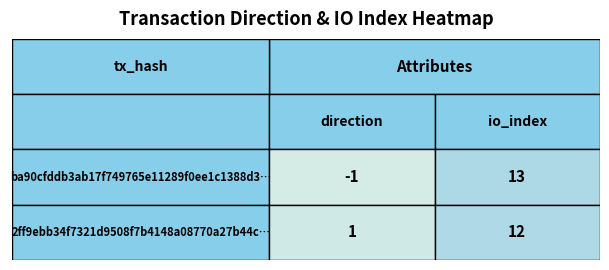

What is the sum of all ba90cfddb3ab17f749765e11289f0ee1c1388d3 values?

12